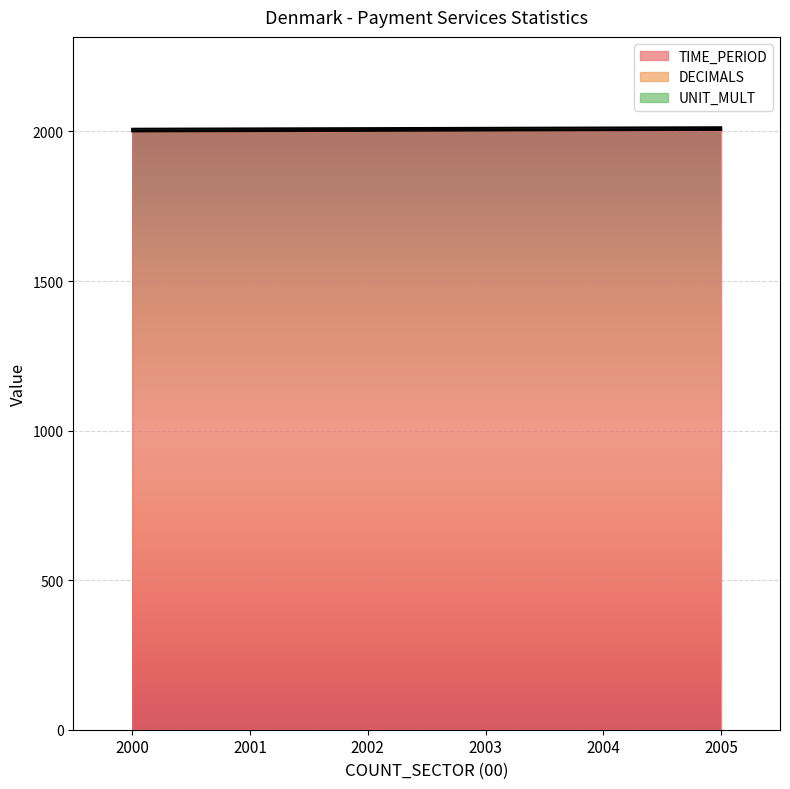

The DECIMALS series shows 3 at 2000. True or false?

True